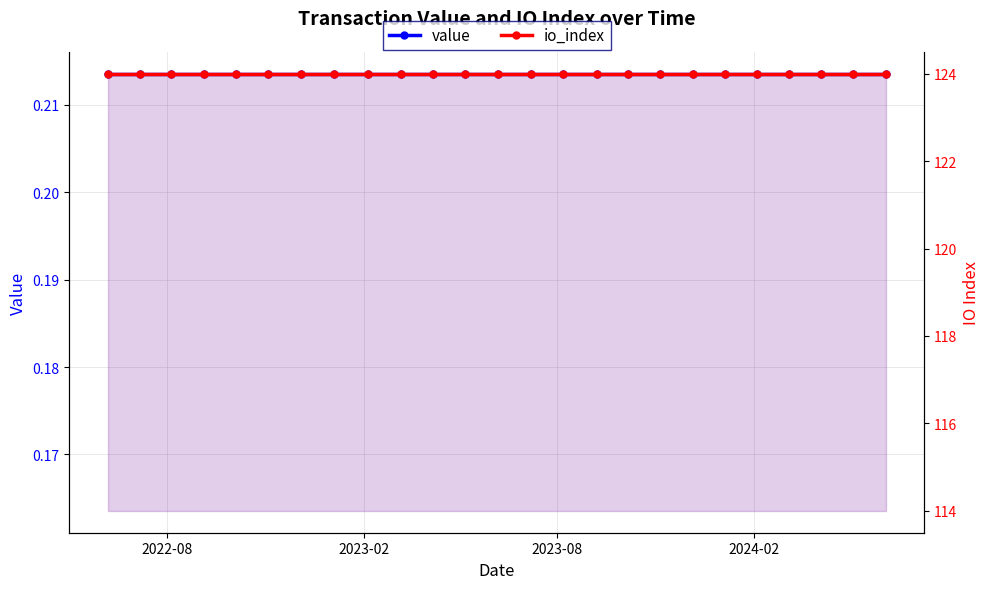

True or false: io_index and value cross at least once.

False